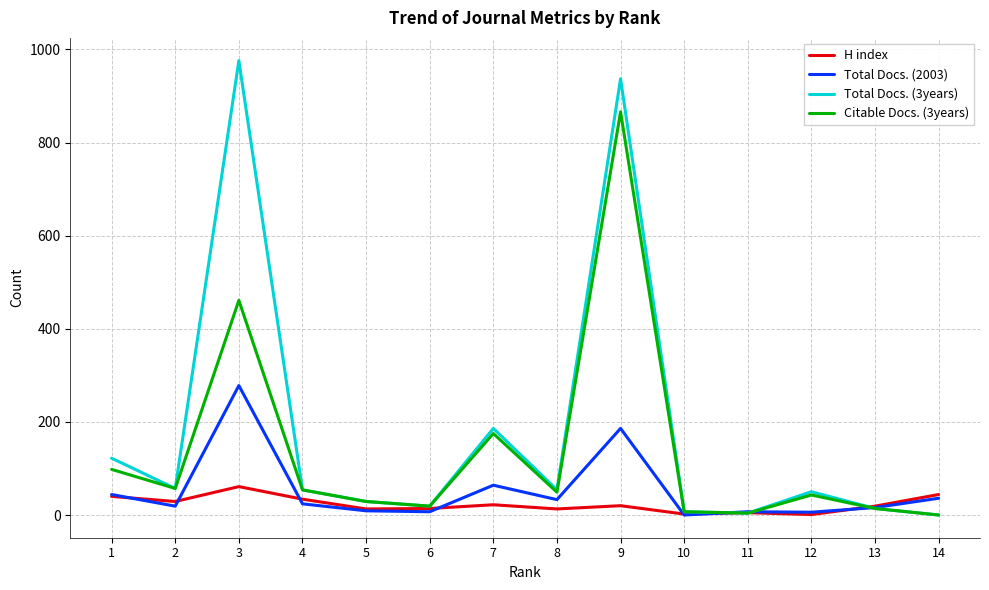

List the series in order of their overall mean, lowest first.

H index, Total Docs. (2003), Citable Docs. (3years), Total Docs. (3years)